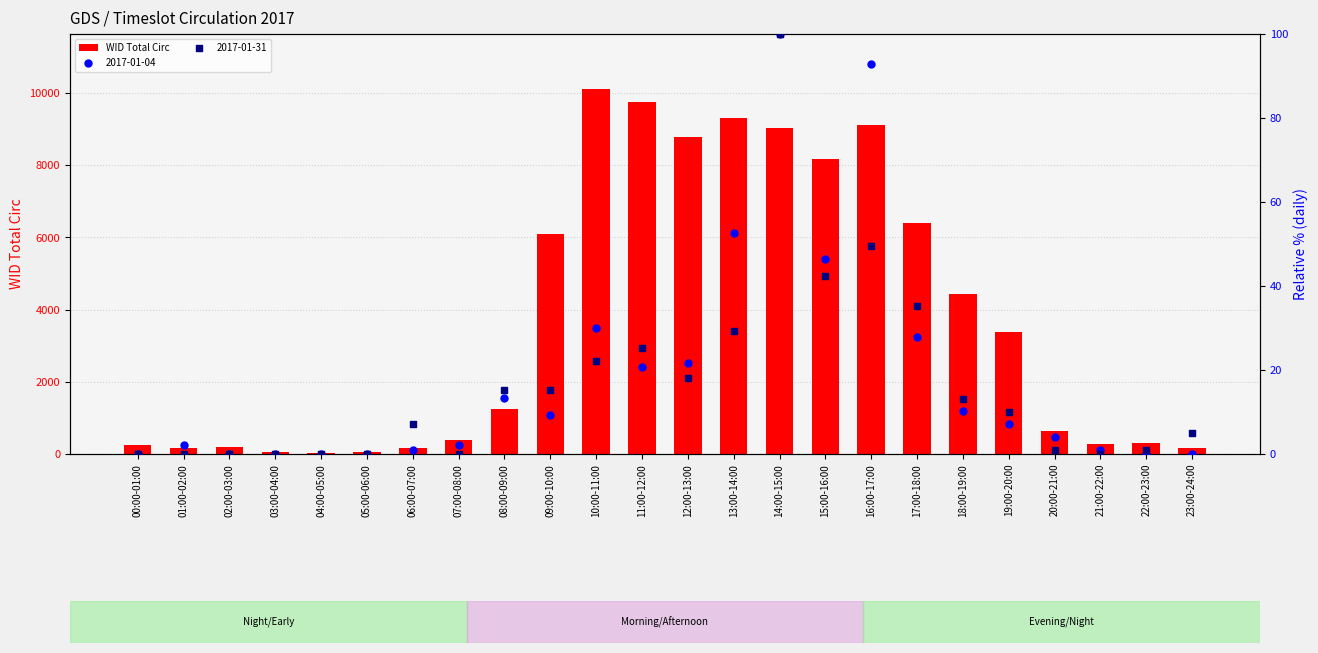

Approximately how many times larger is the value at 10:00-11:00 compared to 01:00-02:00?

58.8